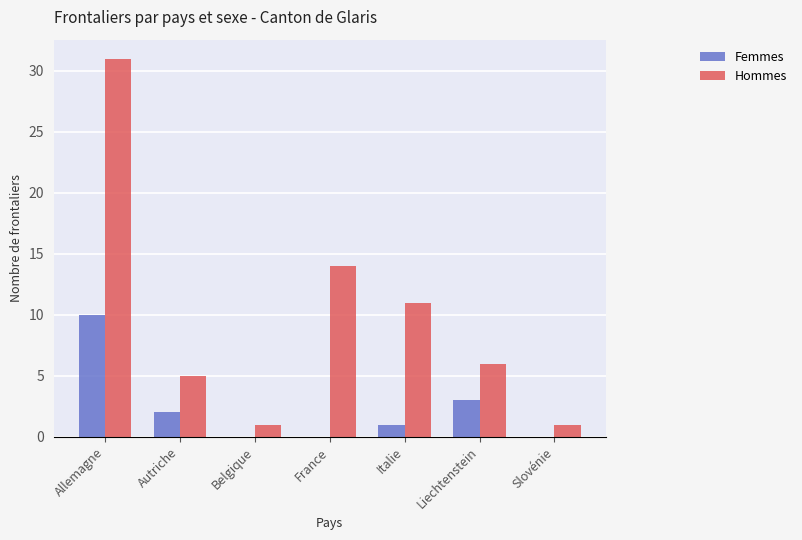

How many groups of bars are there?

7